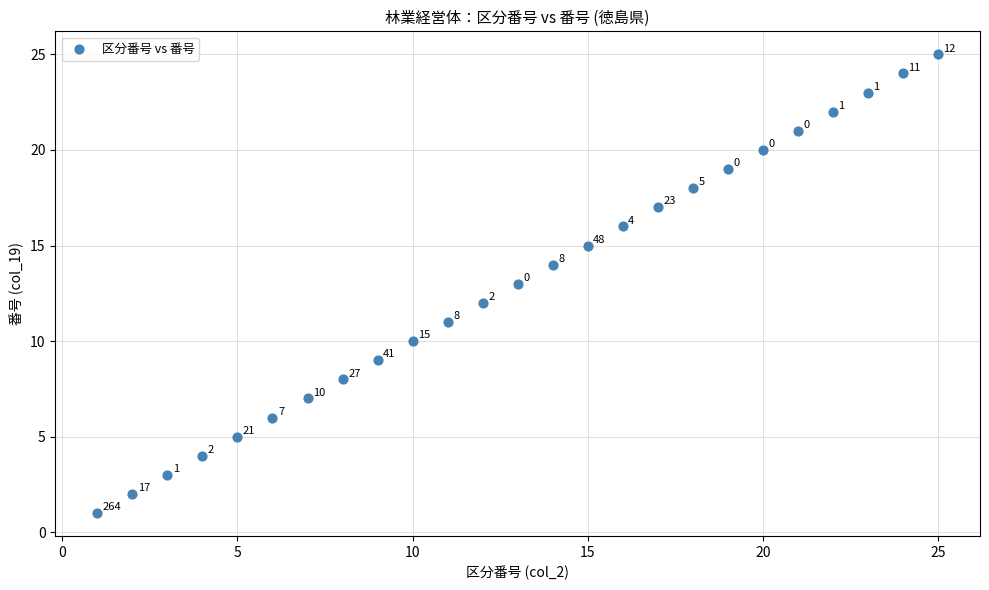

What Y value in the scatter plot is closest to 13?

13